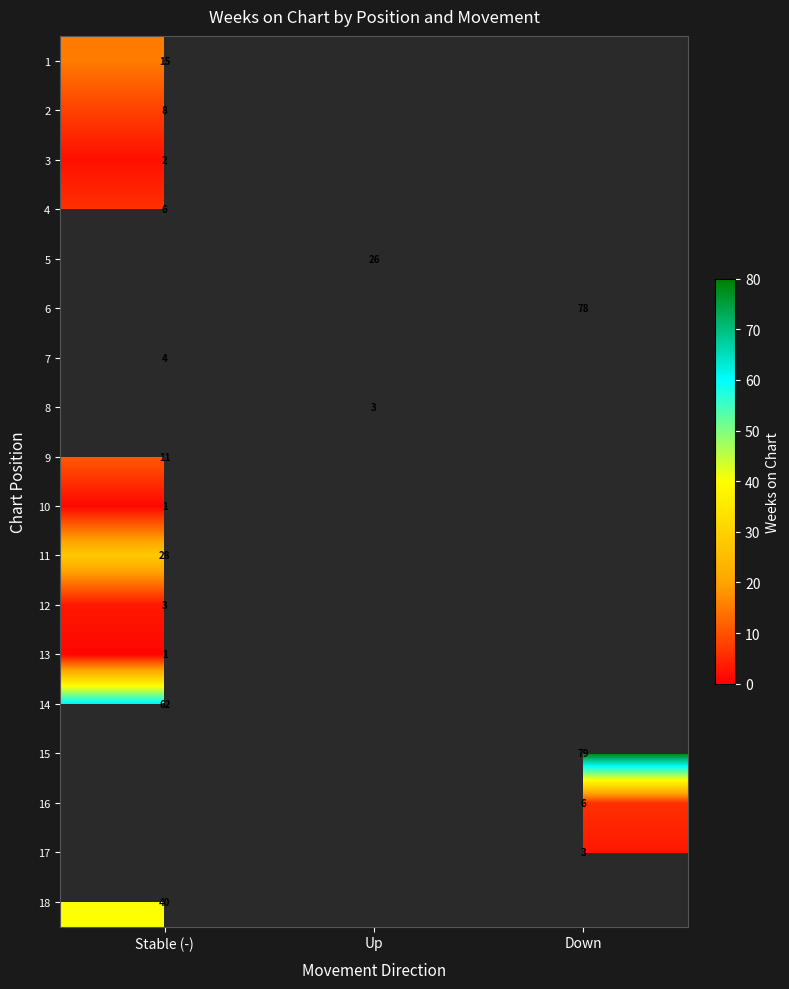

True or false: 7 has a value of 1 at Stable (-).

False